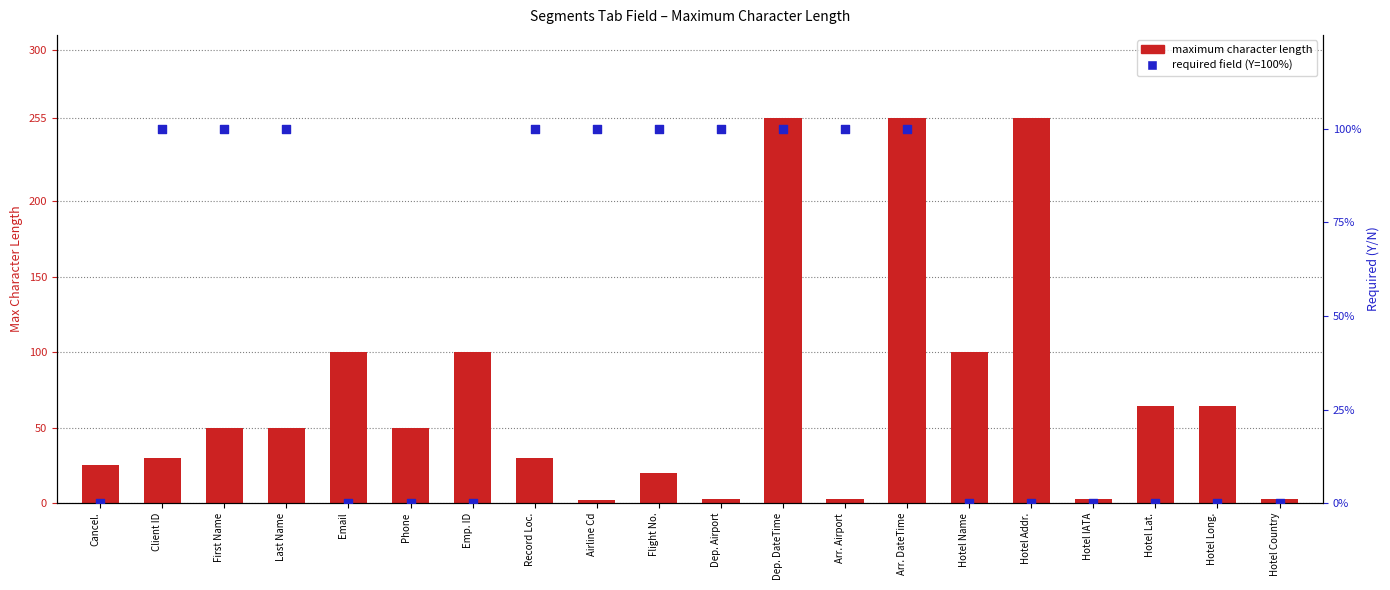

What is the total value across all series at Hotel Lat.?

64